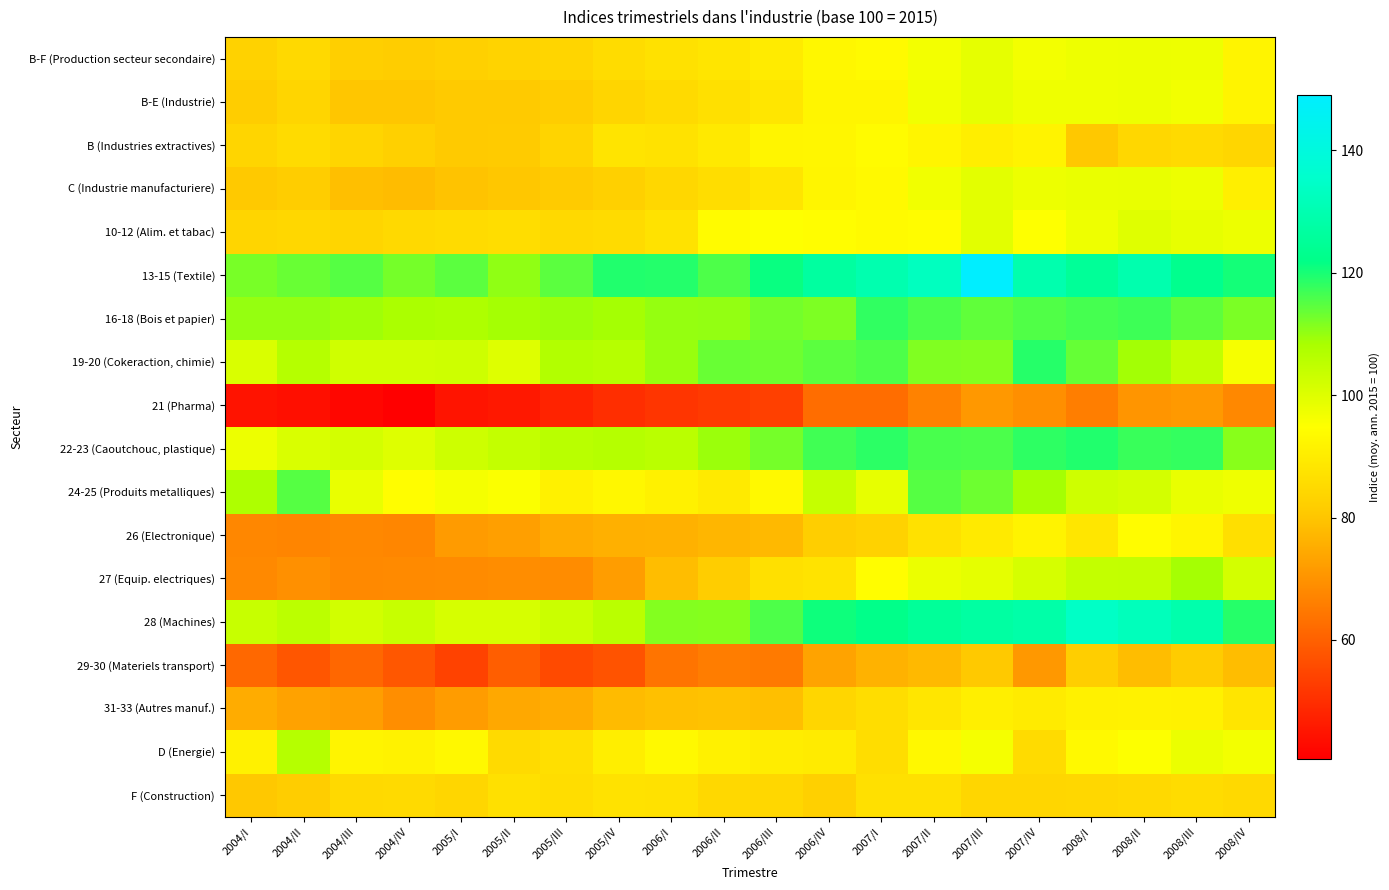

Reading right to left, extract all data points from this chart.

B-F (Production secteur secondaire): 2008/IV=92.0	2008/III=97.4	2008/II=97.7	2008/I=97.5	2007/IV=96.7	2007/III=98.6	2007/II=96.7	2007/I=93.7	2006/IV=92.9	2006/III=89.7	2006/II=88.0	2006/I=86.9	2005/IV=85.6	2005/III=83.9	2005/II=83.2	2005/I=82.3	2004/IV=81.5	2004/III=82.3	2004/II=85.0	2004/I=83.0
B-E (Industrie): 2008/IV=92.0	2008/III=96.9	2008/II=97.8	2008/I=97.2	2007/IV=97.2	2007/III=98.7	2007/II=97.0	2007/I=92.2	2006/IV=92.5	2006/III=88.3	2006/II=86.6	2006/I=85.3	2005/IV=83.8	2005/III=81.8	2005/II=81.0	2005/I=80.9	2004/IV=80.0	2004/III=80.1	2004/II=83.8	2004/I=81.8
B (Industries extractives): 2008/IV=84.1	2008/III=85.2	2008/II=84.2	2008/I=80.5	2007/IV=91.7	2007/III=90.5	2007/II=92.4	2007/I=93.8	2006/IV=92.6	2006/III=92.5	2006/II=89.0	2006/I=87.3	2005/IV=87.7	2005/III=83.5	2005/II=81.1	2005/I=81.0	2004/IV=82.5	2004/III=83.9	2004/II=85.5	2004/I=83.9
C (Industrie manufacturiere): 2008/IV=90.7	2008/III=97.7	2008/II=98.4	2008/I=98.0	2007/IV=97.7	2007/III=99.2	2007/II=97.1	2007/I=93.2	2006/IV=92.1	2006/III=88.2	2006/II=86.0	2006/I=84.4	2005/IV=82.4	2005/III=81.2	2005/II=80.3	2005/I=79.6	2004/IV=78.2	2004/III=78.8	2004/II=81.7	2004/I=80.8
10-12 (Alim. et tabac): 2008/IV=97.7	2008/III=98.6	2008/II=99.8	2008/I=97.4	2007/IV=95.0	2007/III=99.3	2007/II=94.1	2007/I=93.6	2006/IV=94.4	2006/III=94.9	2006/II=93.9	2006/I=87.4	2005/IV=85.4	2005/III=84.9	2005/II=86.1	2005/I=85.4	2004/IV=85.0	2004/III=83.8	2004/II=84.3	2004/I=83.8
13-15 (Textile): 2008/IV=120.4	2008/III=123.2	2008/II=129.4	2008/I=125.1	2007/IV=129.5	2007/III=149.0	2007/II=132.8	2007/I=129.6	2006/IV=126.6	2006/III=121.2	2006/II=115.6	2006/I=119.1	2005/IV=119.2	2005/III=114.6	2005/II=110.5	2005/I=114.5	2004/IV=112.5	2004/III=115.0	2004/II=113.6	2004/I=112.2
16-18 (Bois et papier): 2008/IV=112.1	2008/III=114.3	2008/II=116.8	2008/I=116.2	2007/IV=115.5	2007/III=114.2	2007/II=115.9	2007/I=117.9	2006/IV=111.8	2006/III=112.6	2006/II=110.2	2006/I=109.9	2005/IV=108.8	2005/III=109.3	2005/II=108.7	2005/I=107.7	2004/IV=108.1	2004/III=109.0	2004/II=109.9	2004/I=110.0
19-20 (Cokeraction, chimie): 2008/IV=96.1	2008/III=104.7	2008/II=108.9	2008/I=113.8	2007/IV=118.8	2007/III=111.4	2007/II=111.7	2007/I=115.6	2006/IV=114.6	2006/III=113.2	2006/II=113.6	2006/I=109.8	2005/IV=106.3	2005/III=107.0	2005/II=100.1	2005/I=102.7	2004/IV=102.3	2004/III=102.4	2004/II=106.6	2004/I=100.9
21 (Pharma): 2008/IV=67.8	2008/III=71.2	2008/II=70.5	2008/I=66.0	2007/IV=69.3	2007/III=71.1	2007/II=66.8	2007/I=62.6	2006/IV=62.5	2006/III=53.7	2006/II=52.5	2006/I=51.3	2005/IV=50.1	2005/III=47.7	2005/II=45.7	2005/I=44.8	2004/IV=40.6	2004/III=42.1	2004/II=43.9	2004/I=44.6
22-23 (Caoutchouc, plastique): 2008/IV=111.0	2008/III=117.8	2008/II=117.3	2008/I=119.3	2007/IV=118.2	2007/III=115.8	2007/II=116.2	2007/I=118.3	2006/IV=116.8	2006/III=112.6	2006/II=109.5	2006/I=105.8	2005/IV=106.5	2005/III=106.0	2005/II=104.3	2005/I=102.7	2004/IV=100.1	2004/III=101.6	2004/II=100.8	2004/I=97.7
24-25 (Produits metalliques): 2008/IV=97.3	2008/III=98.3	2008/II=101.8	2008/I=102.5	2007/IV=108.8	2007/III=113.1	2007/II=115.0	2007/I=98.6	2006/IV=103.9	2006/III=93.2	2006/II=89.4	2006/I=91.2	2005/IV=92.8	2005/III=91.3	2005/II=95.4	2005/I=96.5	2004/IV=94.3	2004/III=98.4	2004/II=115.1	2004/I=107.6
26 (Electronique): 2008/IV=86.4	2008/III=92.3	2008/II=94.1	2008/I=88.3	2007/IV=91.7	2007/III=89.5	2007/II=87.1	2007/I=83.0	2006/IV=82.0	2006/III=77.6	2006/II=76.9	2006/I=76.0	2005/IV=75.9	2005/III=74.8	2005/II=72.5	2005/I=71.6	2004/IV=67.4	2004/III=67.8	2004/II=67.1	2004/I=67.7
27 (Equip. electriques): 2008/IV=101.7	2008/III=108.7	2008/II=104.5	2008/I=104.3	2007/IV=101.5	2007/III=99.0	2007/II=98.0	2007/I=94.3	2006/IV=87.4	2006/III=86.8	2006/II=81.7	2006/I=78.4	2005/IV=72.1	2005/III=68.7	2005/II=68.9	2005/I=68.5	2004/IV=68.2	2004/III=68.1	2004/II=69.4	2004/I=68.0
28 (Machines): 2008/IV=118.8	2008/III=129.3	2008/II=132.1	2008/I=134.3	2007/IV=128.3	2007/III=127.0	2007/II=125.4	2007/I=122.4	2006/IV=120.7	2006/III=115.6	2006/II=111.1	2006/I=111.5	2005/IV=105.8	2005/III=103.2	2005/II=101.3	2005/I=101.3	2004/IV=103.5	2004/III=102.0	2004/II=105.5	2004/I=103.6
29-30 (Materiels transport): 2008/IV=78.3	2008/III=81.3	2008/II=78.3	2008/I=82.1	2007/IV=71.0	2007/III=80.8	2007/II=77.6	2007/I=76.2	2006/IV=73.3	2006/III=65.0	2006/II=65.7	2006/I=63.8	2005/IV=57.2	2005/III=55.5	2005/II=59.5	2005/I=53.8	2004/IV=58.0	2004/III=61.2	2004/II=57.9	2004/I=61.4
31-33 (Autres manuf.): 2008/IV=88.1	2008/III=91.3	2008/II=91.5	2008/I=91.1	2007/IV=89.6	2007/III=90.6	2007/II=88.3	2007/I=85.8	2006/IV=84.2	2006/III=78.8	2006/II=79.4	2006/I=79.0	2005/IV=78.0	2005/III=75.0	2005/II=74.1	2005/I=71.9	2004/IV=69.1	2004/III=72.3	2004/II=73.1	2004/I=74.9
D (Energie): 2008/IV=96.5	2008/III=98.0	2008/II=95.1	2008/I=93.4	2007/IV=85.5	2007/III=96.4	2007/II=93.0	2007/I=85.9	2006/IV=89.7	2006/III=90.2	2006/II=91.0	2006/I=93.4	2005/IV=90.6	2005/III=86.4	2005/II=85.3	2005/I=93.0	2004/IV=91.6	2004/III=92.0	2004/II=106.5	2004/I=91.0
F (Construction): 2008/IV=84.8	2008/III=85.5	2008/II=84.8	2008/I=84.4	2007/IV=84.1	2007/III=84.1	2007/II=86.6	2007/I=86.6	2006/IV=82.4	2006/III=84.4	2006/II=84.6	2006/I=87.2	2005/IV=87.3	2005/III=86.1	2005/II=86.6	2005/I=84.1	2004/IV=85.2	2004/III=85.0	2004/II=81.8	2004/I=80.5